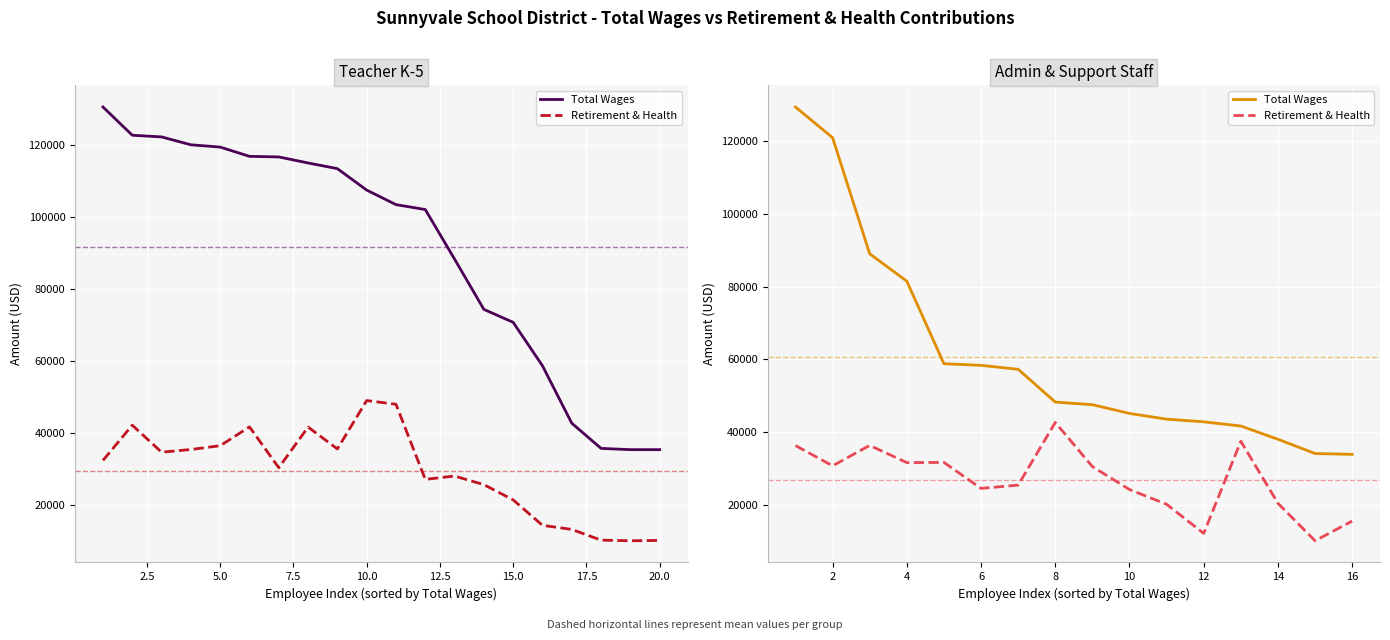

Is the value of Total Wages at 10 greater than the value of Retirement & Health at 12?

Yes